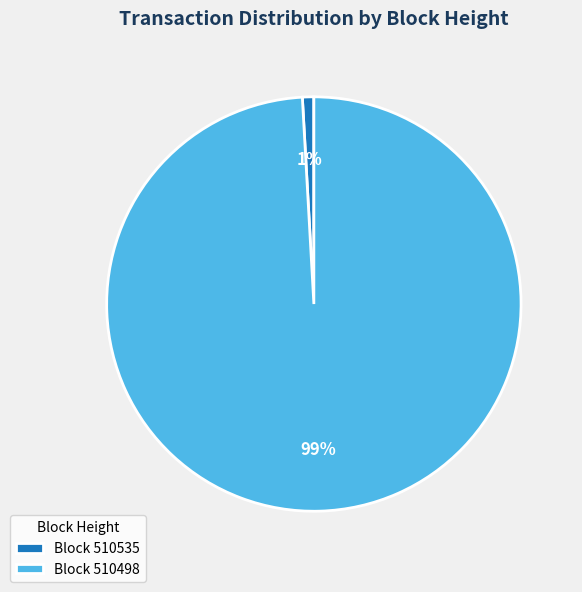

Which category accounts for the majority?

Block 510498